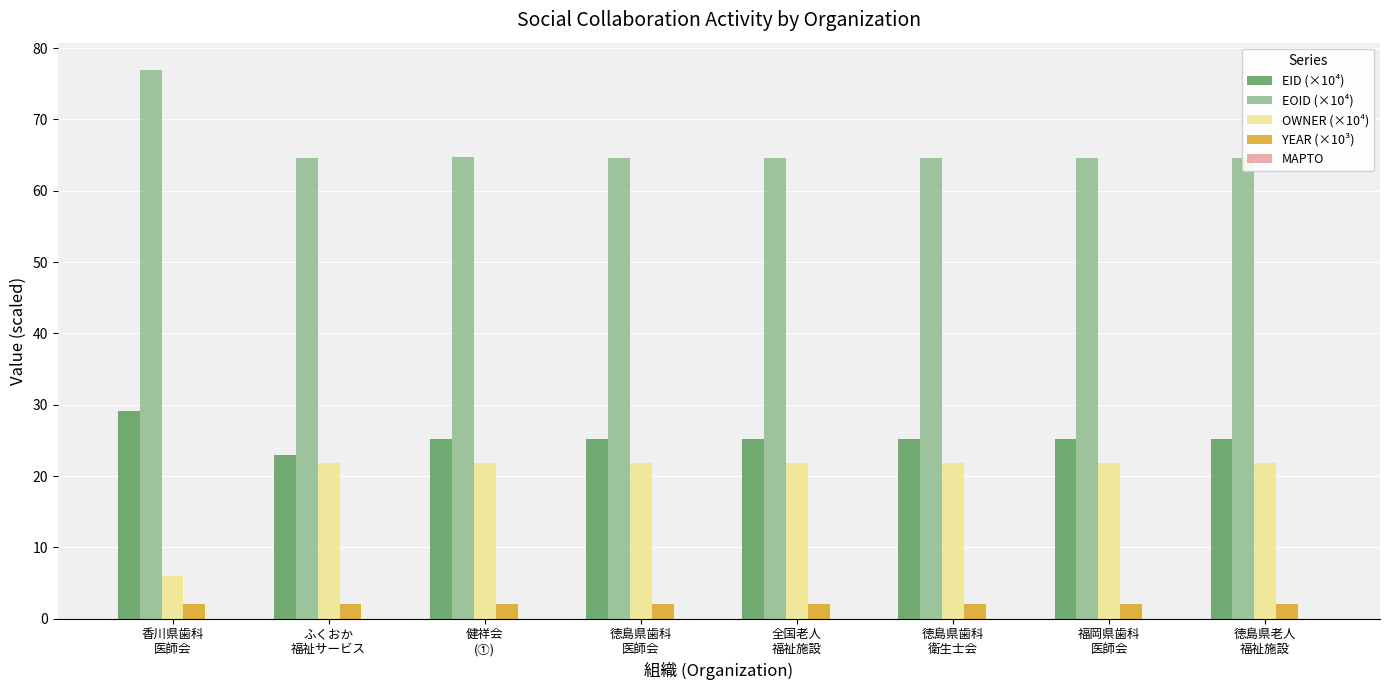

Rank the series by their maximum value, from highest to lowest.

EOID (×10⁴), EID (×10⁴), OWNER (×10⁴), YEAR (×10³)